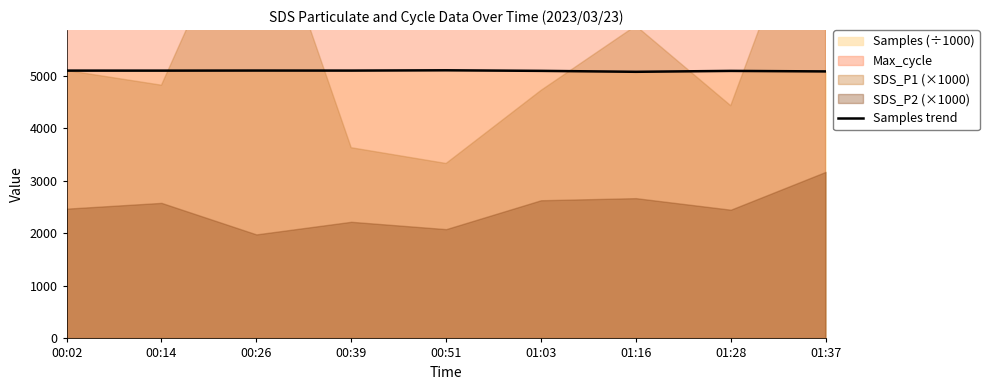

Rank the categories by value from highest to lowest.

00:51, 00:26, 00:39, 00:02, 00:14, 01:03, 01:28, 01:37, 01:16